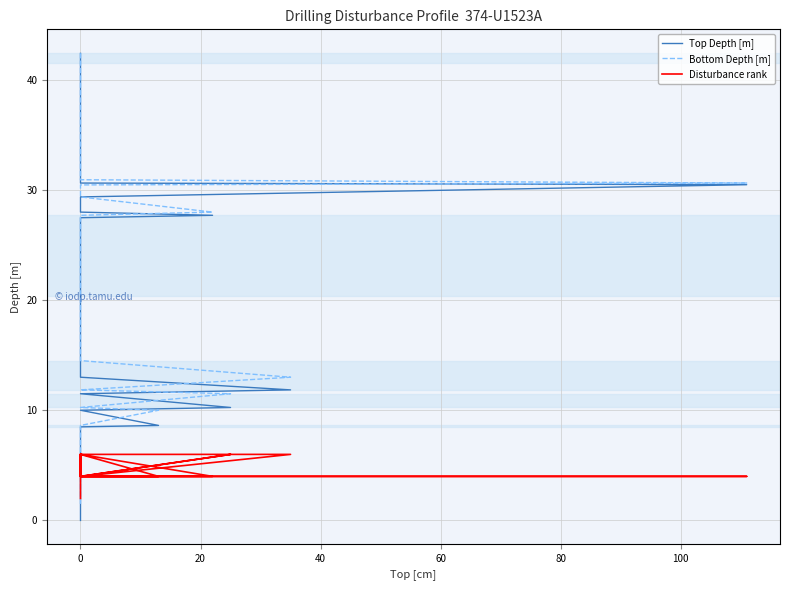

Is this an area chart (filled region under the line)?

No